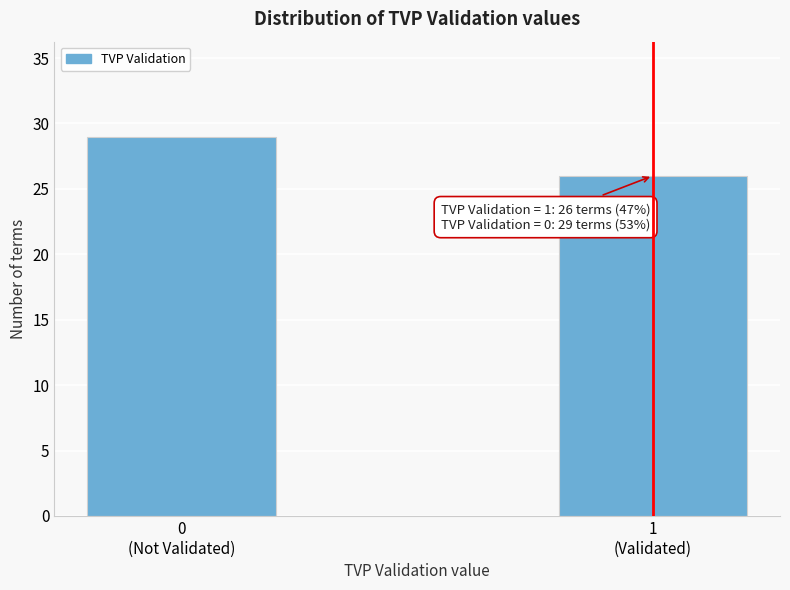

Reading left to right, extract all data points from this chart.

29	26